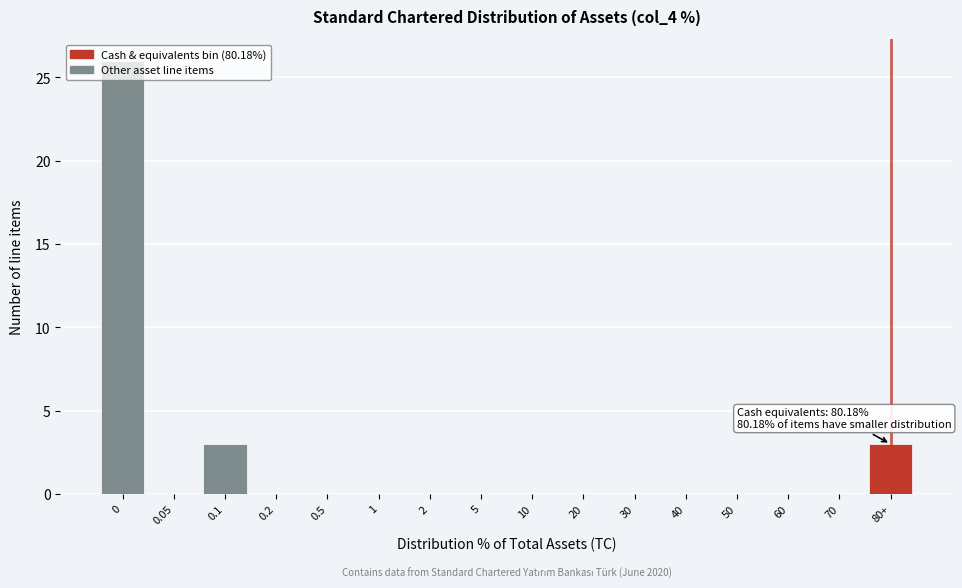

What is the sum of the values at 1 and 80+?

3